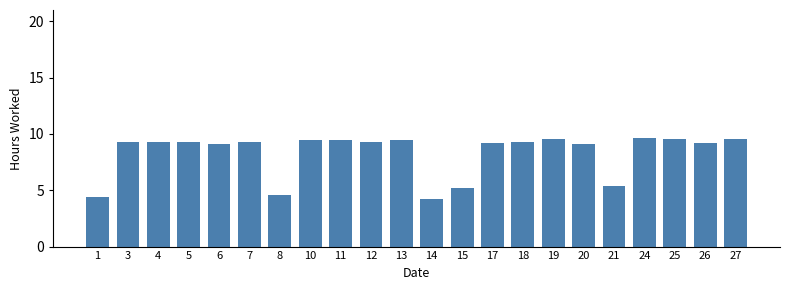

The chart shows a value of 13.0 at 10. True or false?

False